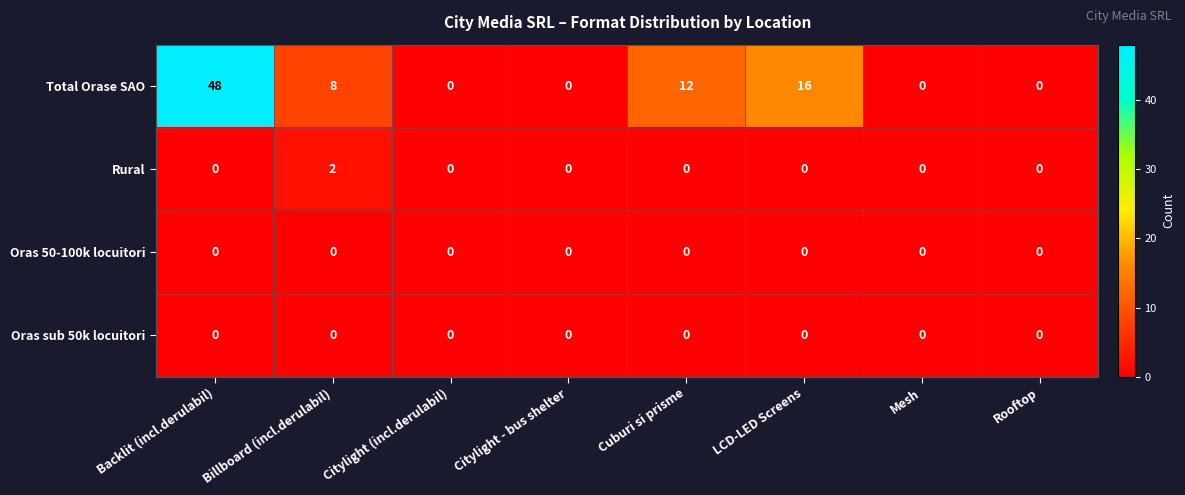

Which series has the widest spread of values?

Total Orase SAO